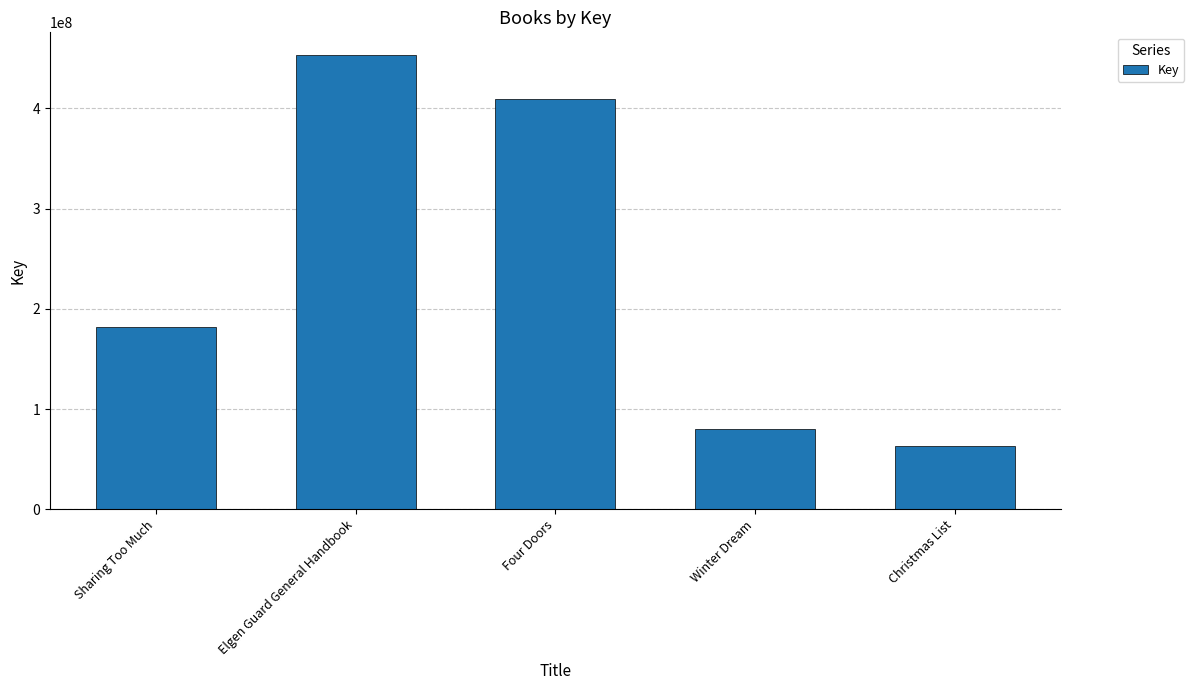

Count the number of data series in this chart.

1